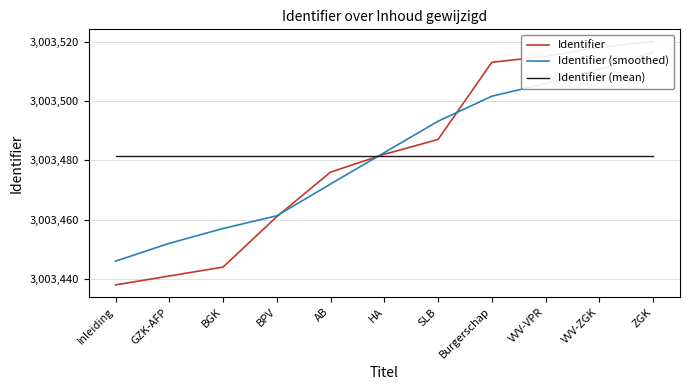

What is the difference between the second highest and minimum values in the Identifier series?

80.0